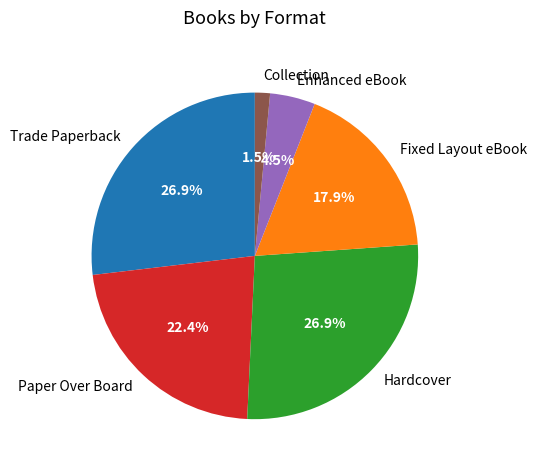

What is the ratio of the value at Hardcover to the value at Trade Paperback?

1.0